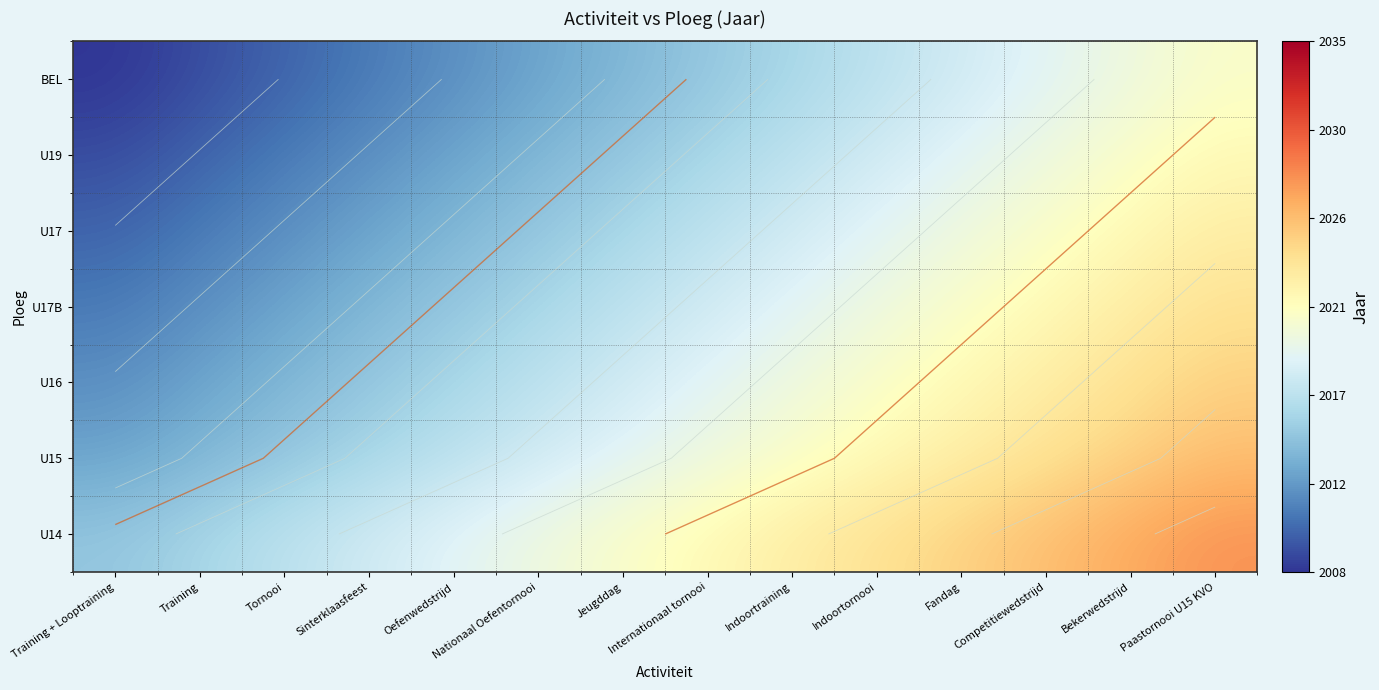

Is the value of U16 at Indoortraining greater than the value of BEL at Internationaal tornooi?

Yes